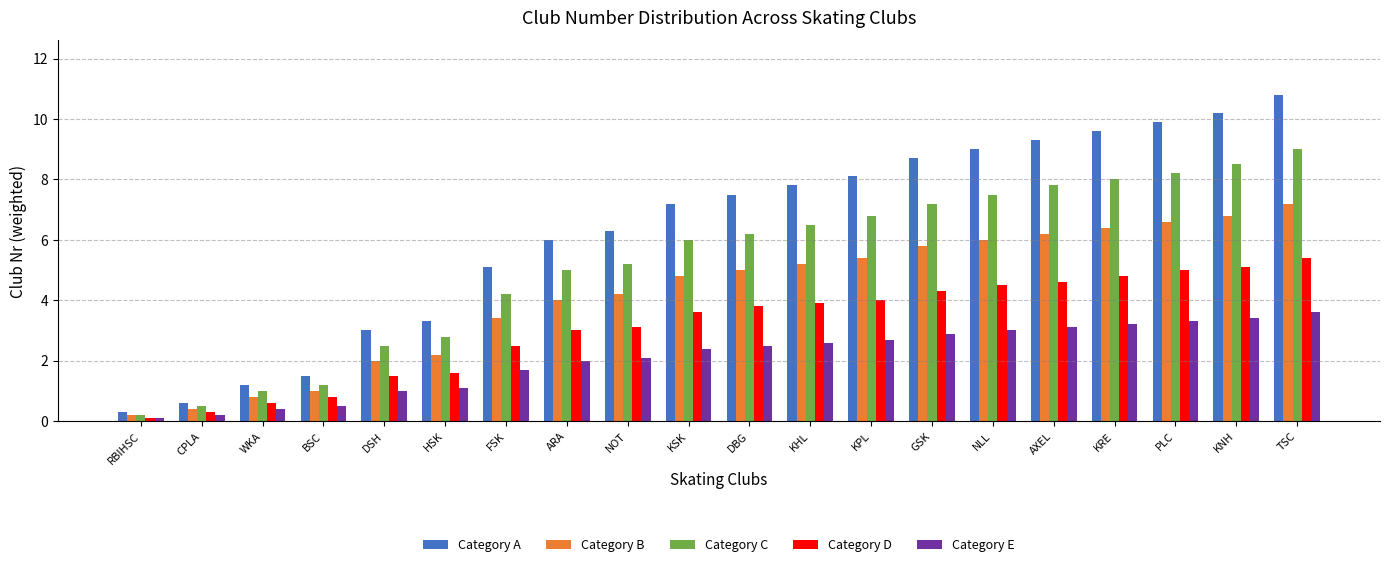

How many distinct data groups are displayed?

5